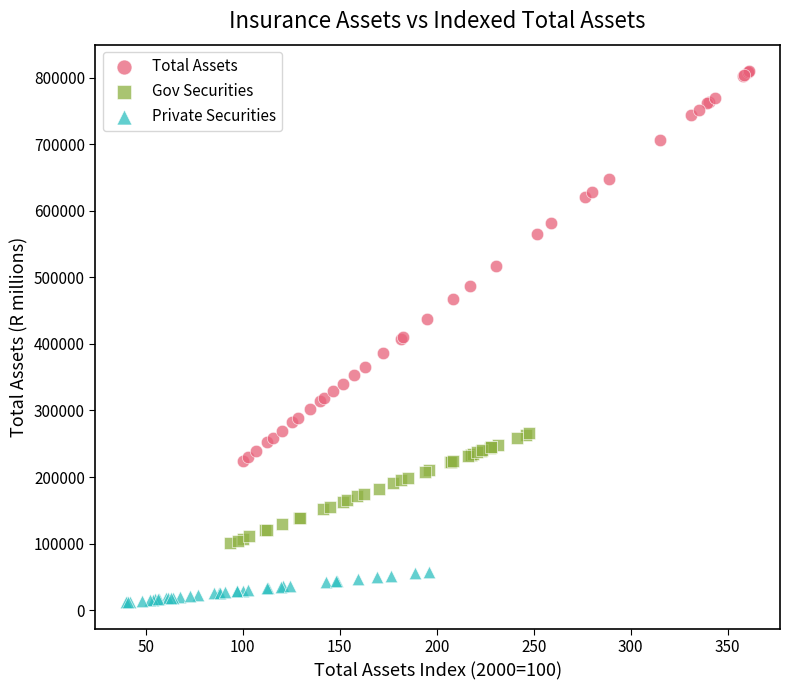

What are all the series names shown in the legend?

Total Assets, Gov Securities, Private Securities